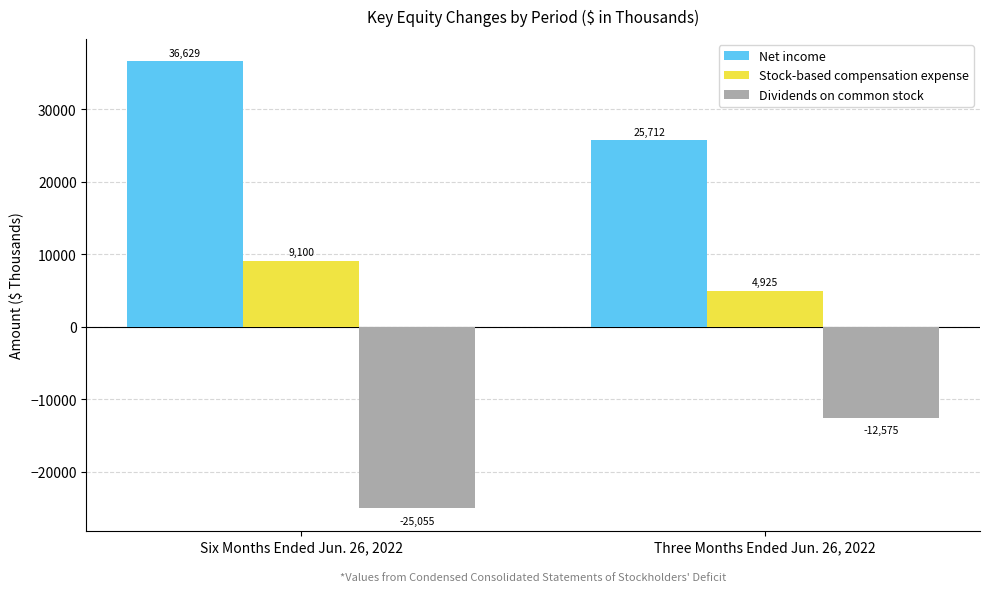

Which category has the highest value in the Dividends on common stock series?

Three Months Ended Jun. 26, 2022